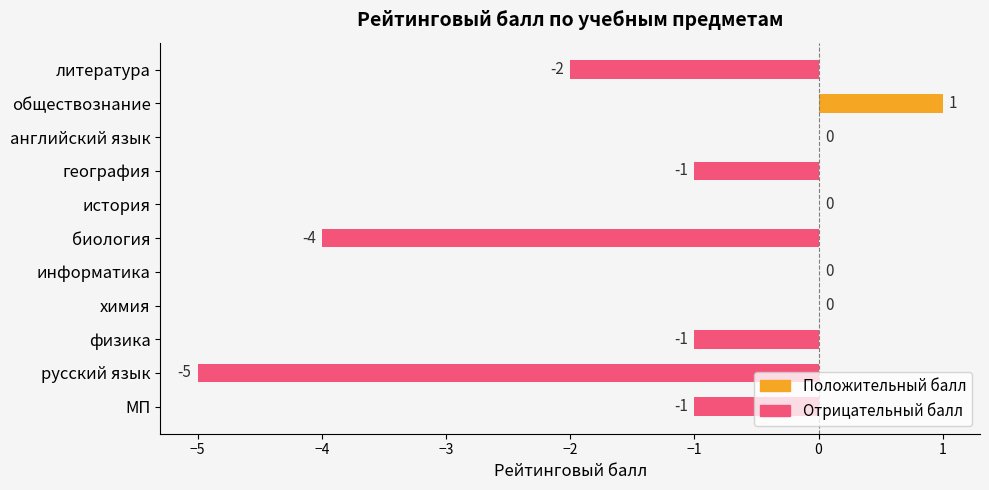

Count the number of categories in the chart.

11